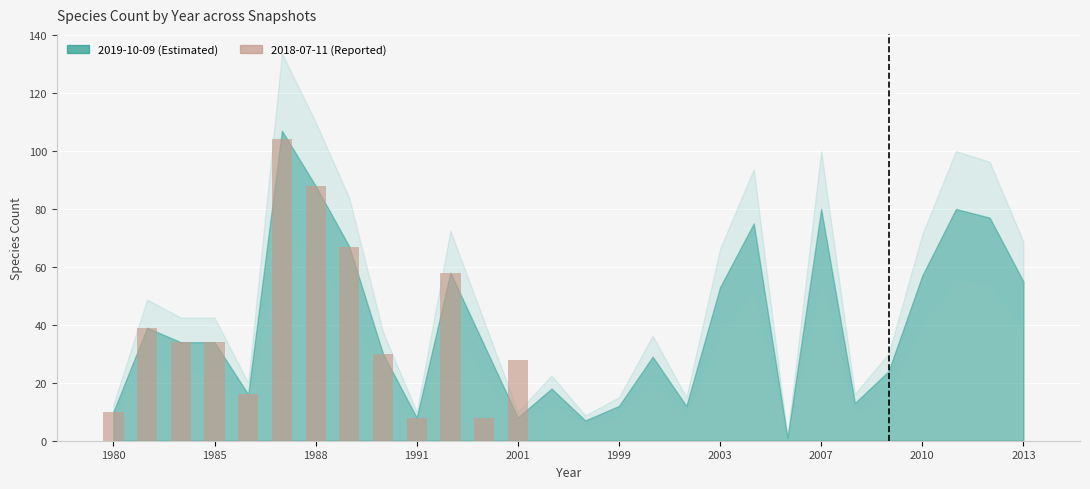

What is the sum of all values?

524